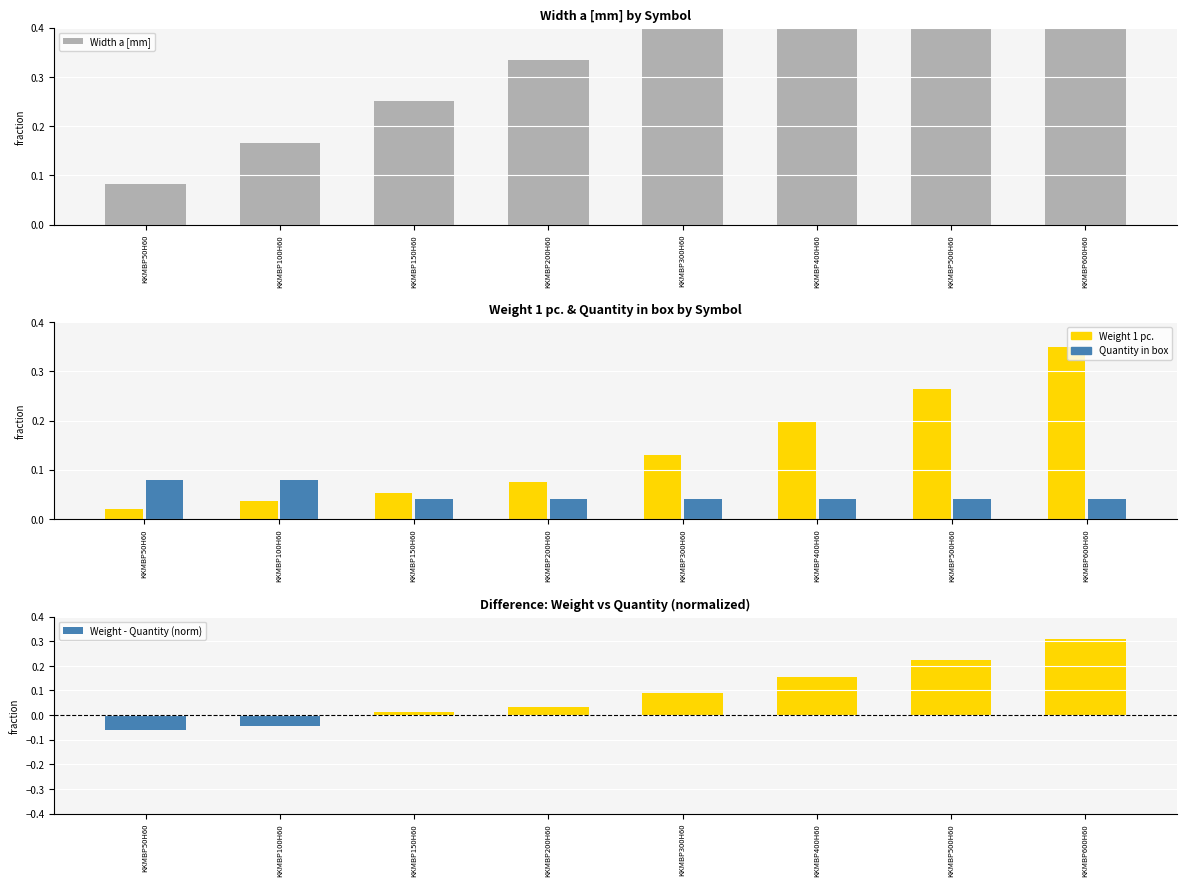

Rank the series at KKMBP200H60 from lowest to highest value.

Weight - Quantity (norm), Quantity in box, Weight 1 pc., Width a [mm]